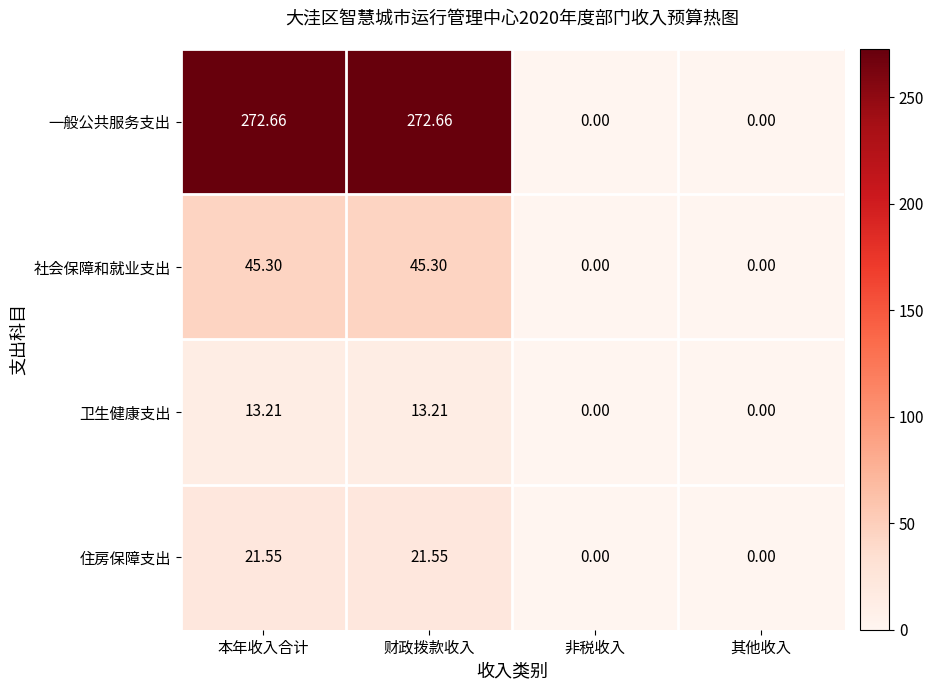

At 财政拨款收入, list the series in order from largest to smallest.

一般公共服务支出, 社会保障和就业支出, 住房保障支出, 卫生健康支出